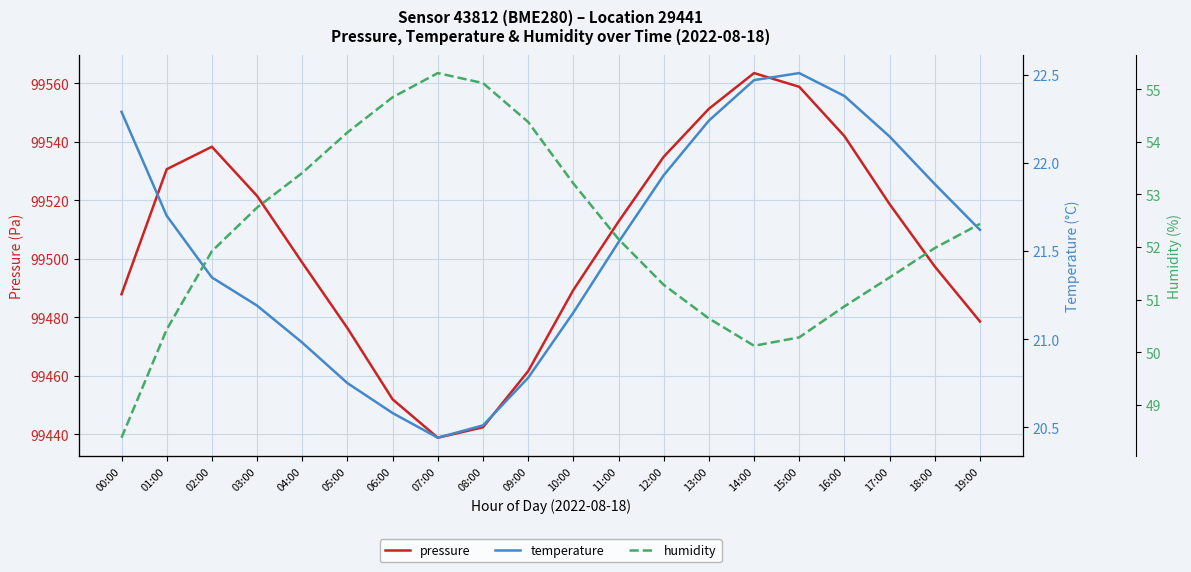

True or false: humidity and temperature intersect in this chart.

False